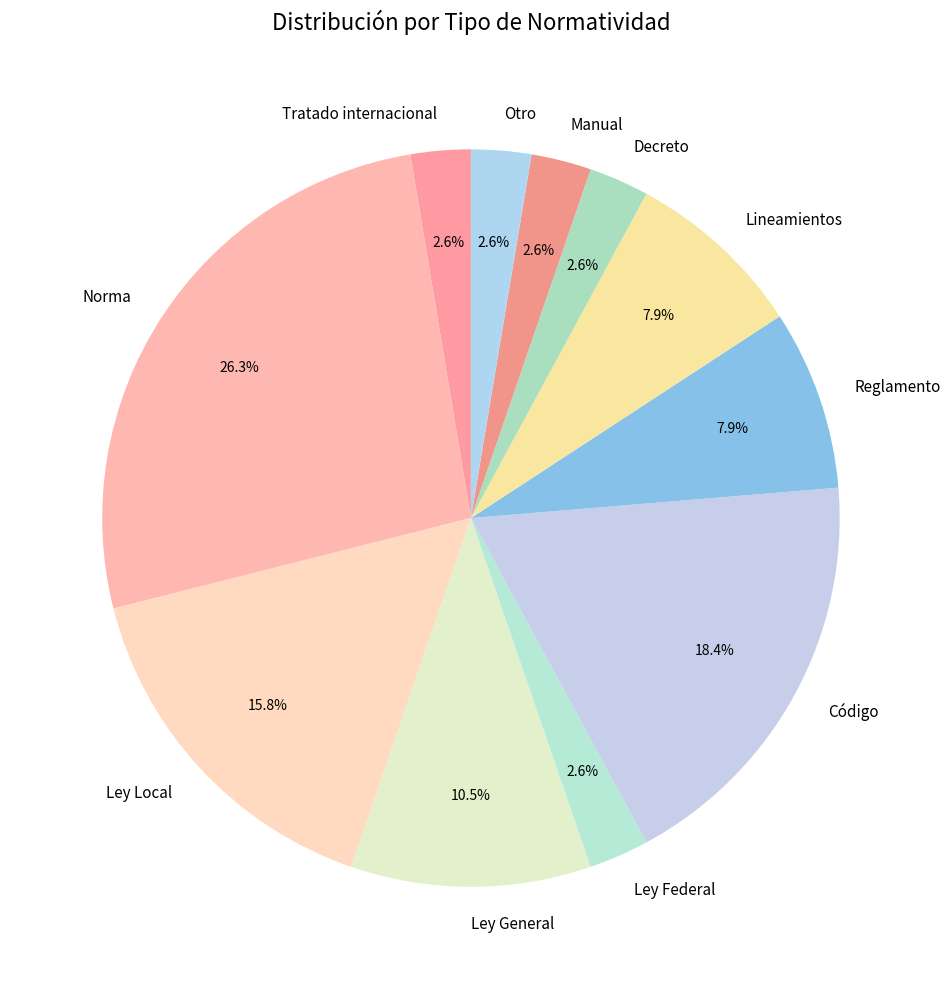

Is there a majority slice in this chart?

No